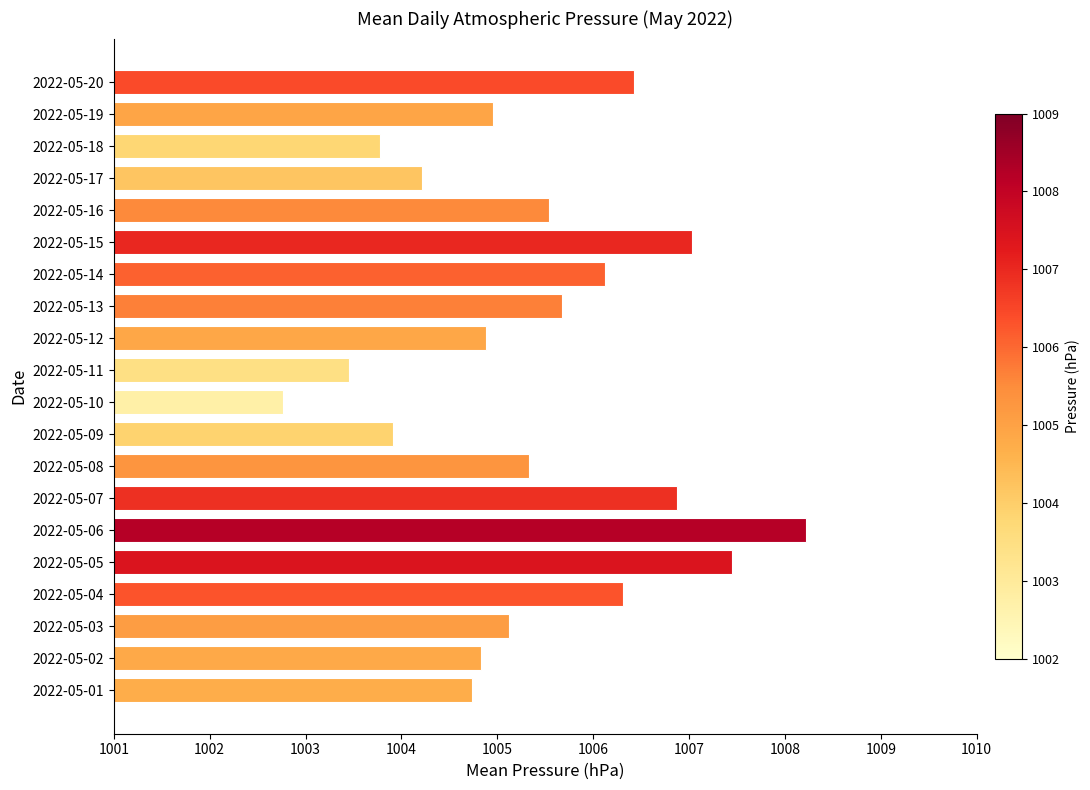

The chart shows a value of 1004.9 at 2022-05-12. True or false?

True